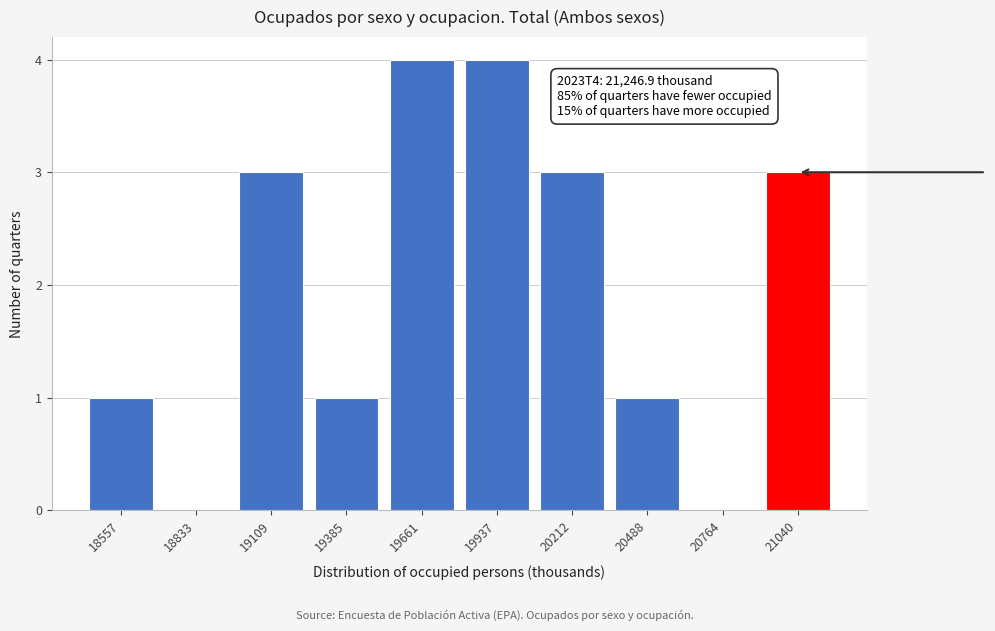

Reading right to left, transcribe all the data shown in this chart.

21040=3	20764=0	20488=1	20212=3	19937=4	19661=4	19385=1	19109=3	18833=0	18557=1